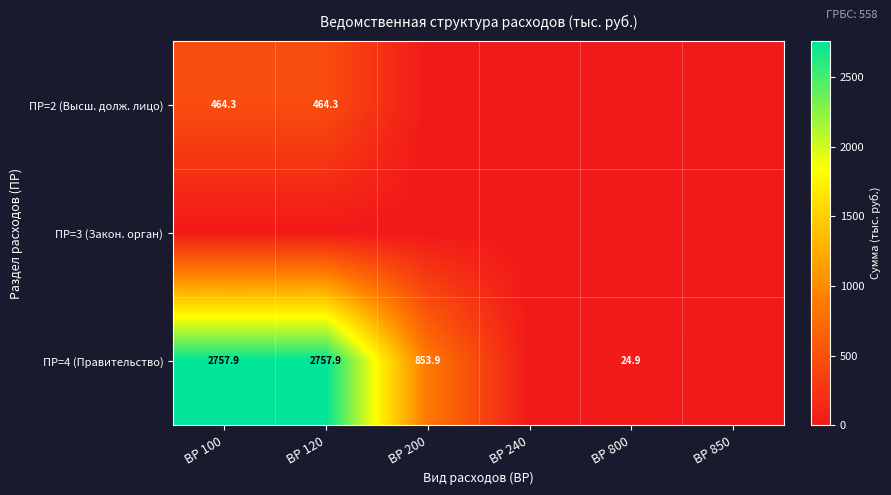

What is the spread (max minus min) of values at ВР 120?

2757.9